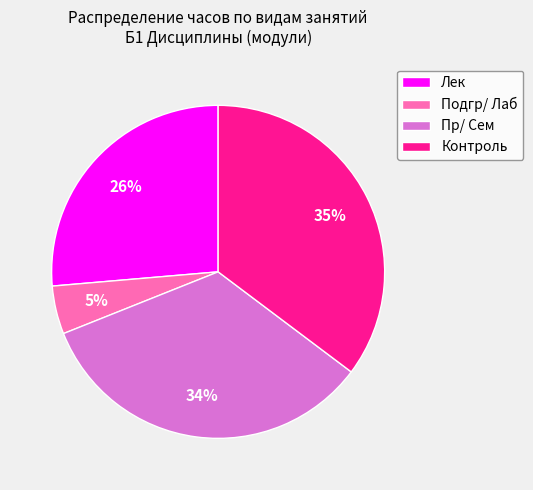

Is Контроль the majority of the pie?

No